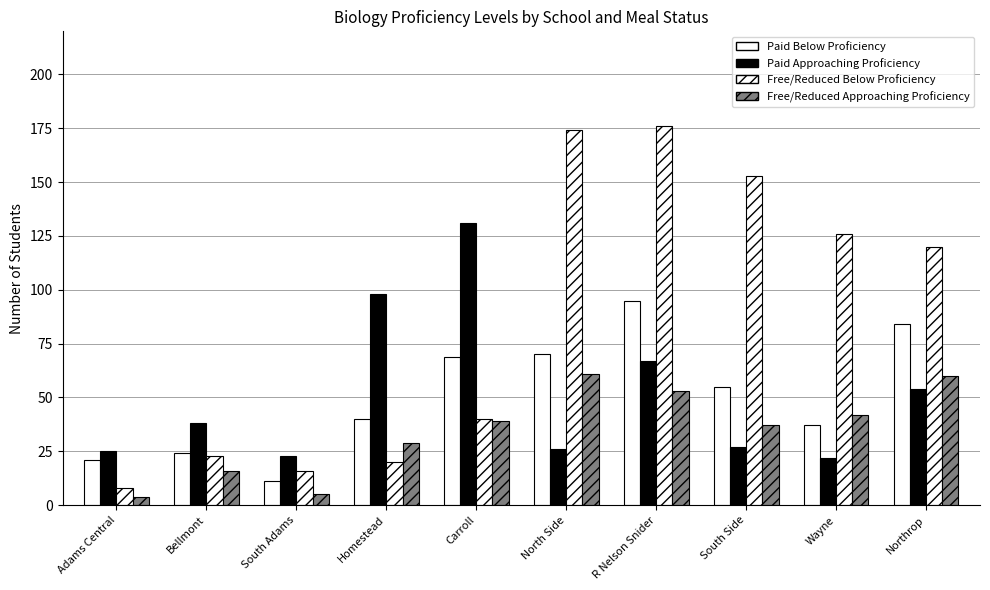

What is the sum of the Paid Approaching Proficiency values at North Side and Bellmont?

64